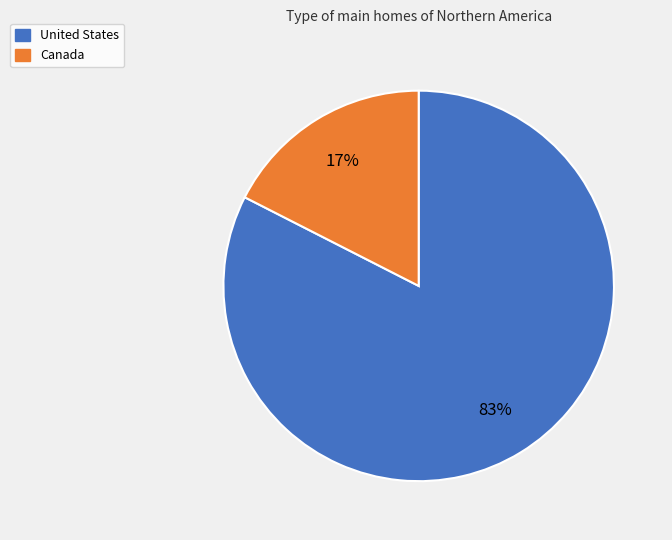

What is the smallest slice in the pie chart?

Canada